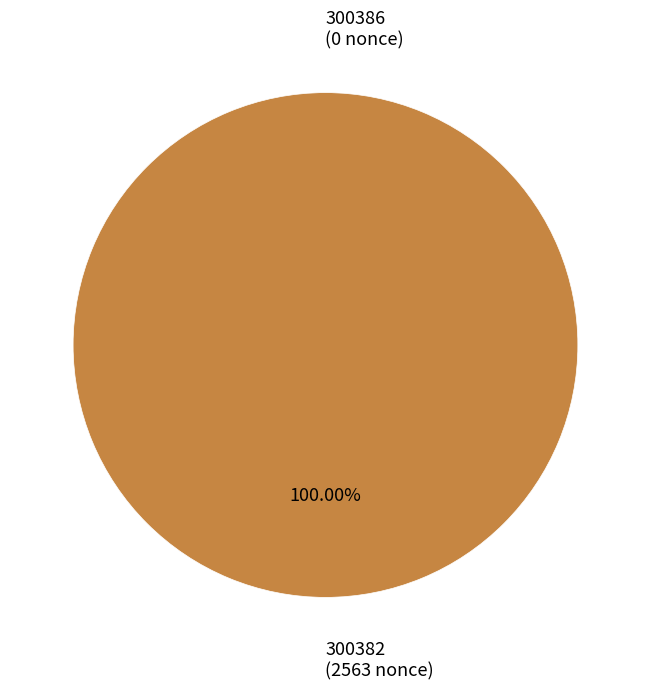

To the nearest percent, what is the combined percentage of 300386 and 300382?

100%